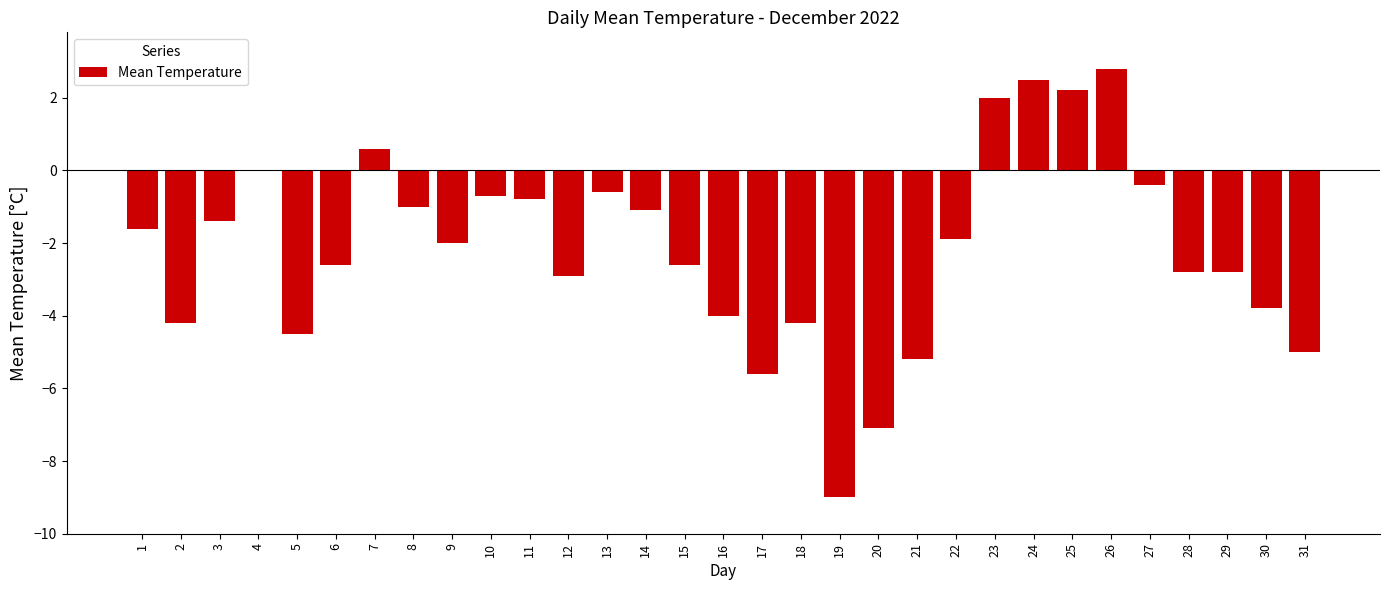

True or false: the data shows -1.1 at 2.

False